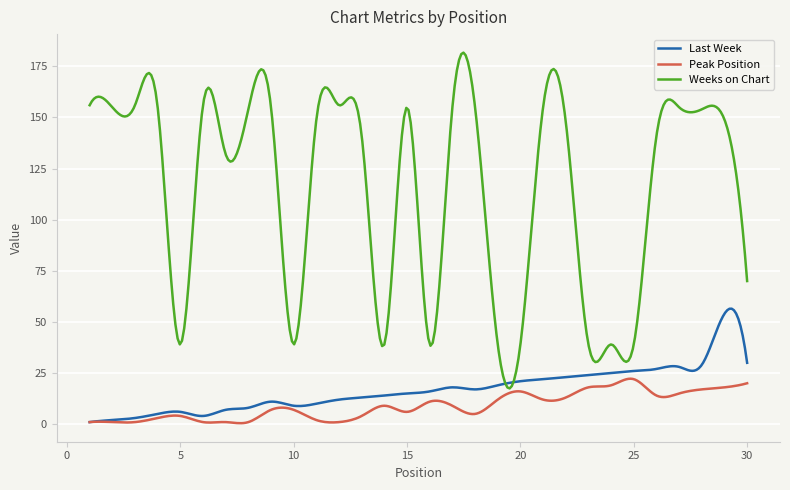

Which series has the largest total across all categories?

Weeks on Chart